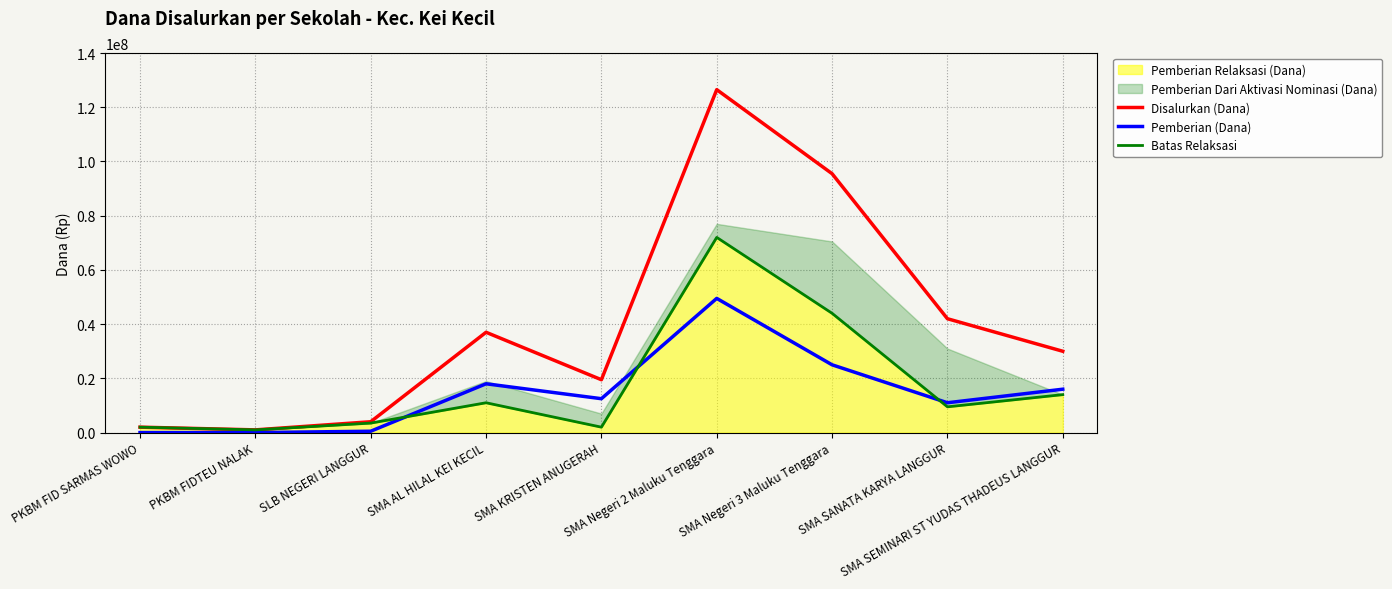

What is the label of the 4th point from the right?

SMA Negeri 2 Maluku Tenggara